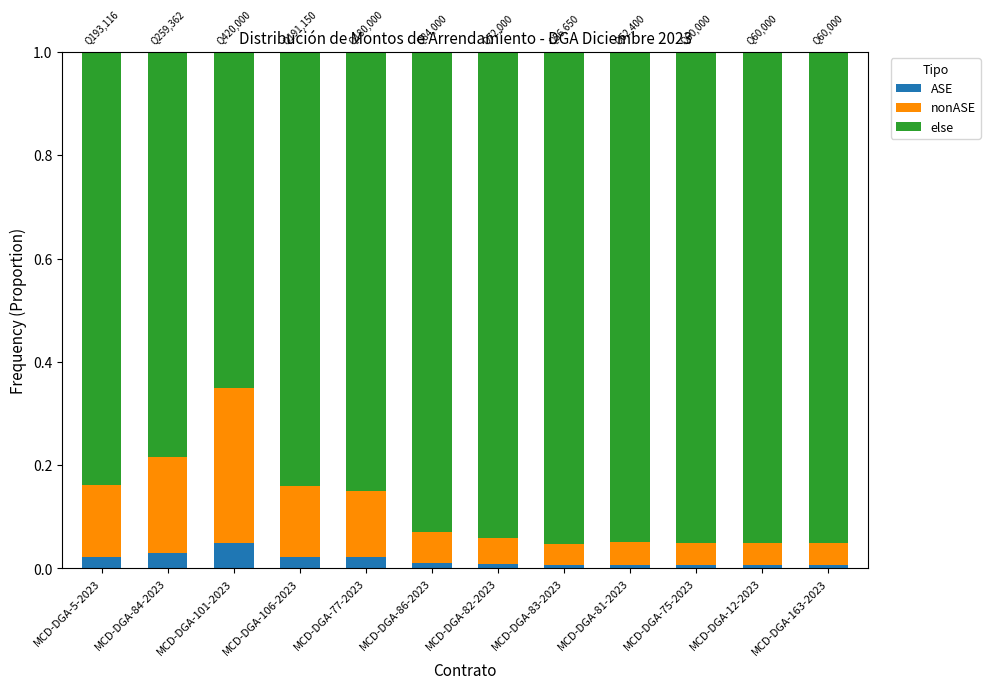

At MCD-DGA-86-2023, list the series in order from smallest to largest.

ASE, nonASE, else